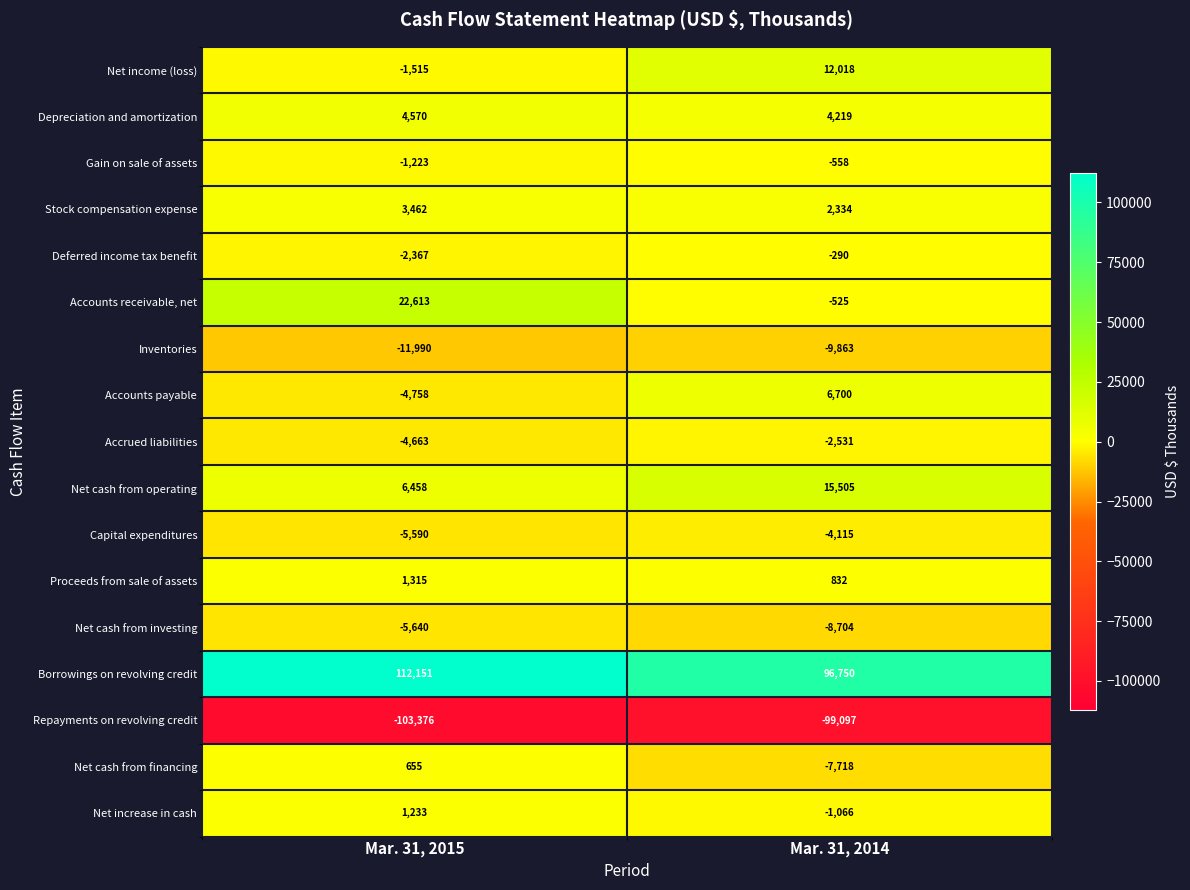

What is the minimum value shown in the chart?

-103376